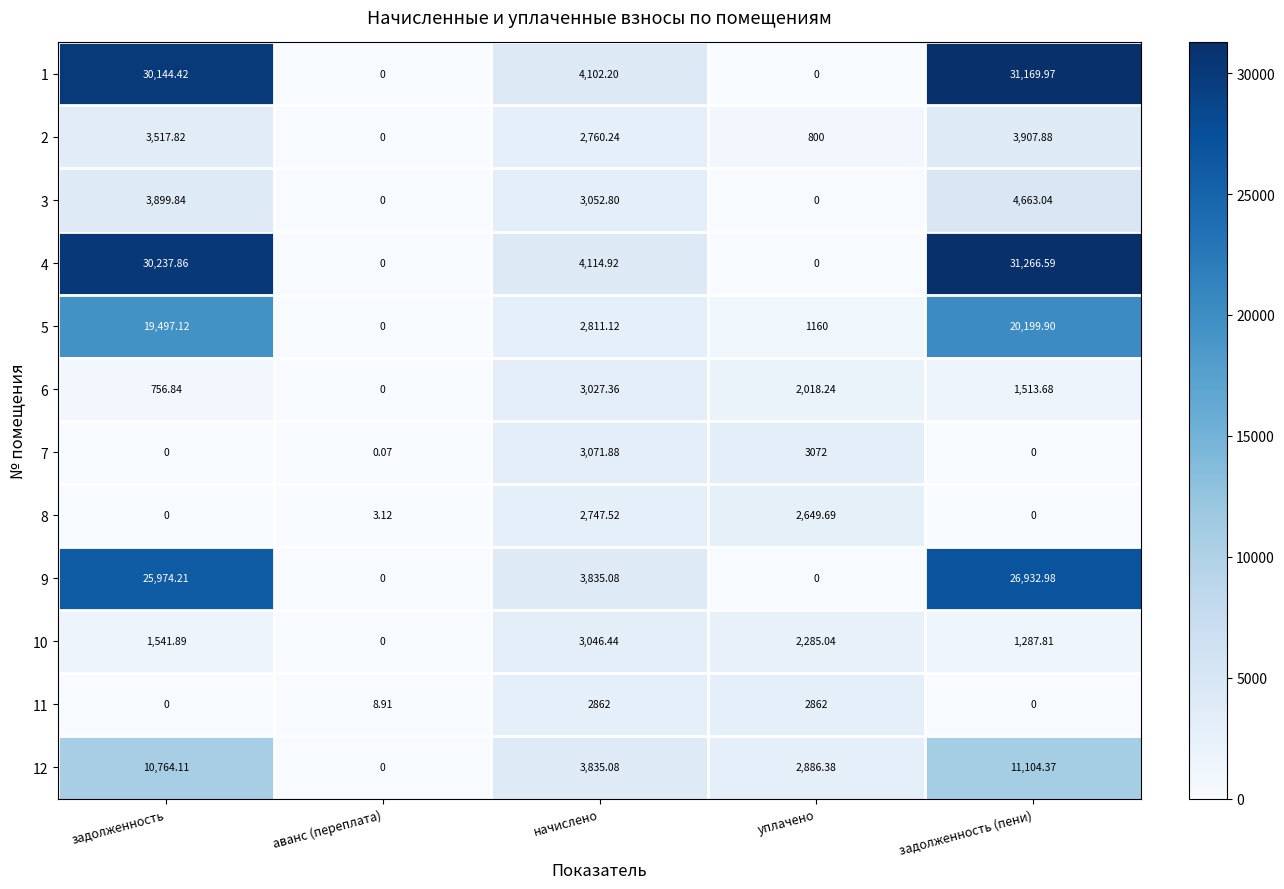

At which label does 1 reach its peak?

задолженность (пени)